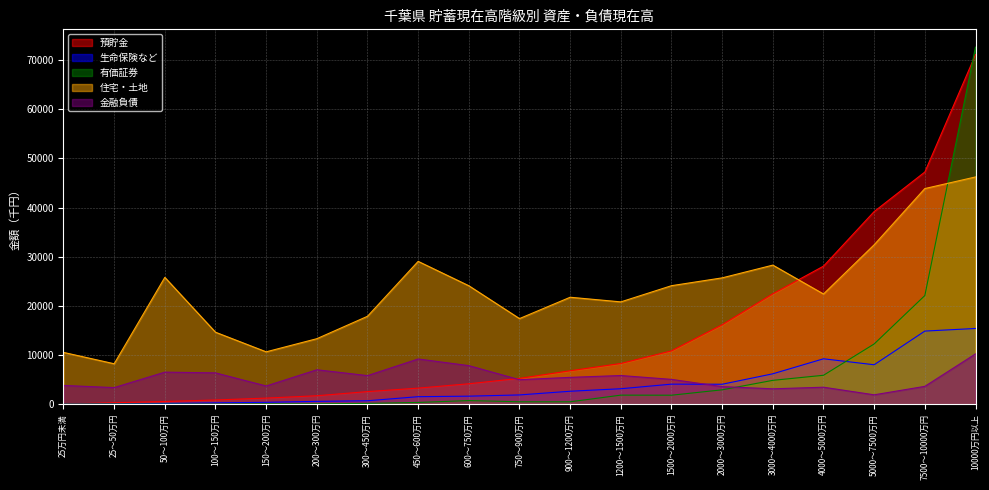

The value of 金融負債 at 50～100万円 is 3838. True or false?

False